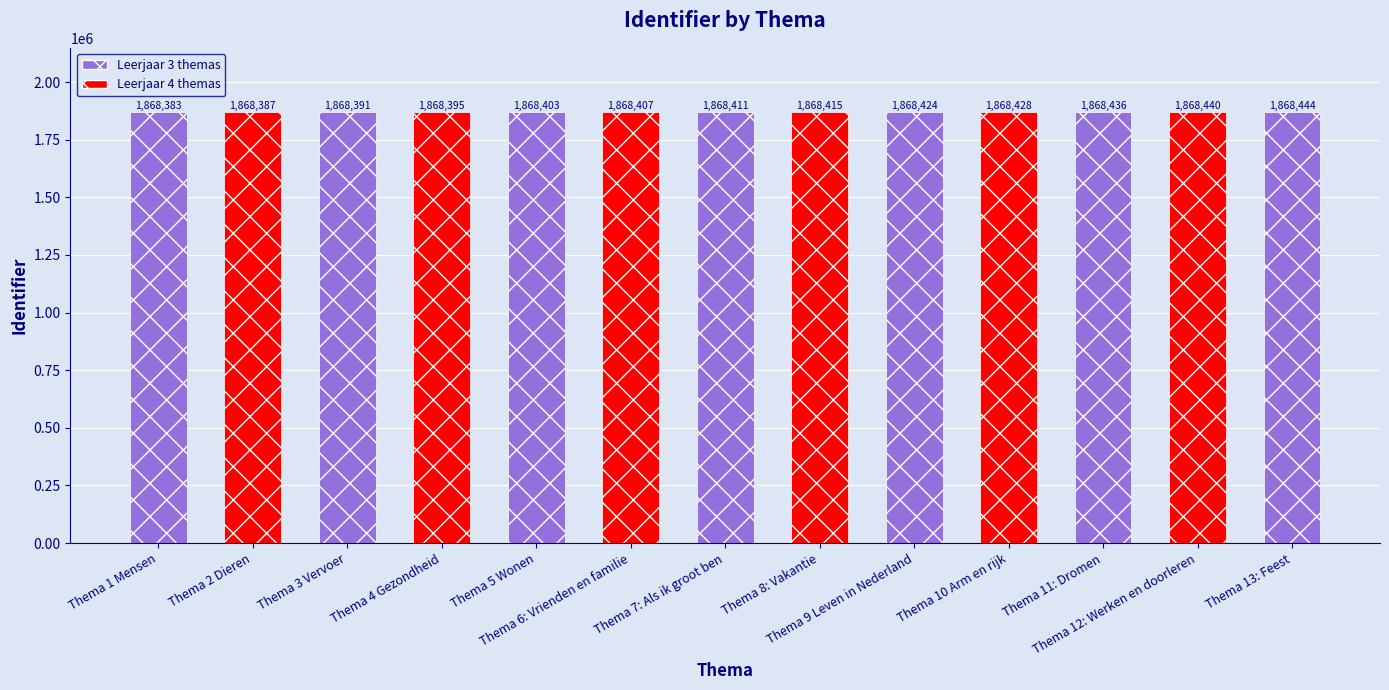

At which label does the data first exceed 1868411?

Thema 8: Vakantie